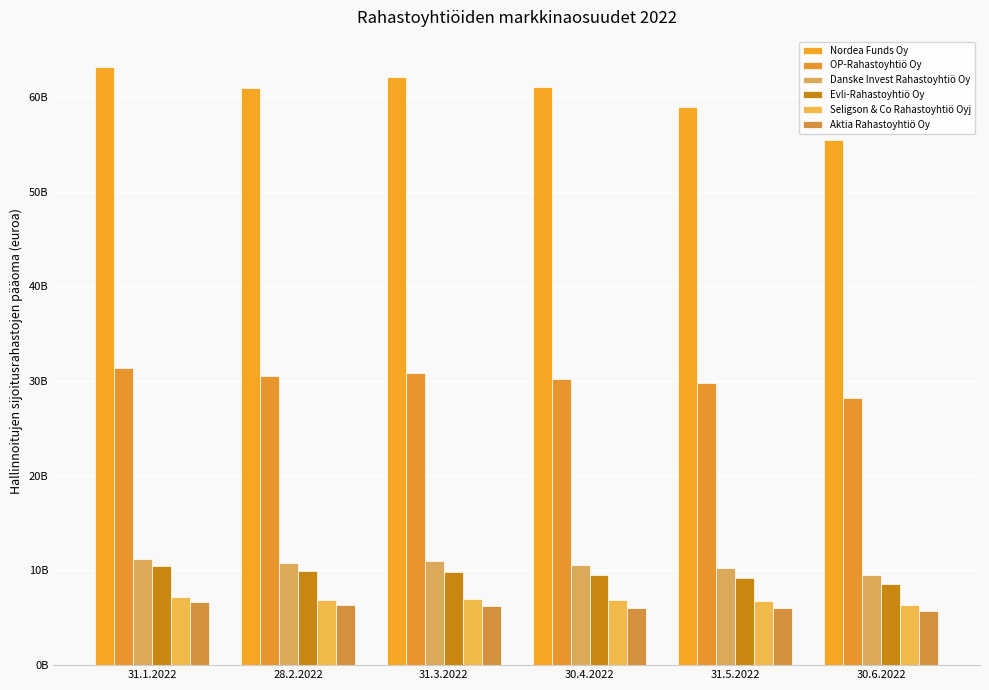

Are the bars horizontal?

No